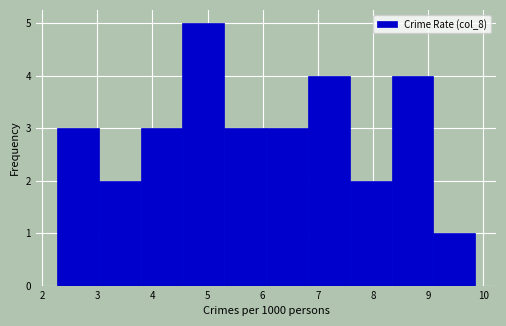

Reading left to right, list every bar in this chart as the range it spans on the x-axis followed by its height. Neither the bar edges nor the heights are printed on the chart, so give them approximately, as read against the axes.

2.3 to 3.0: 3
3.0 to 3.8: 2
3.8 to 4.5: 3
4.5 to 5.3: 5
5.3 to 6.1: 3
6.1 to 6.8: 3
6.8 to 7.6: 4
7.6 to 8.3: 2
8.3 to 9.1: 4
9.1 to 9.9: 1